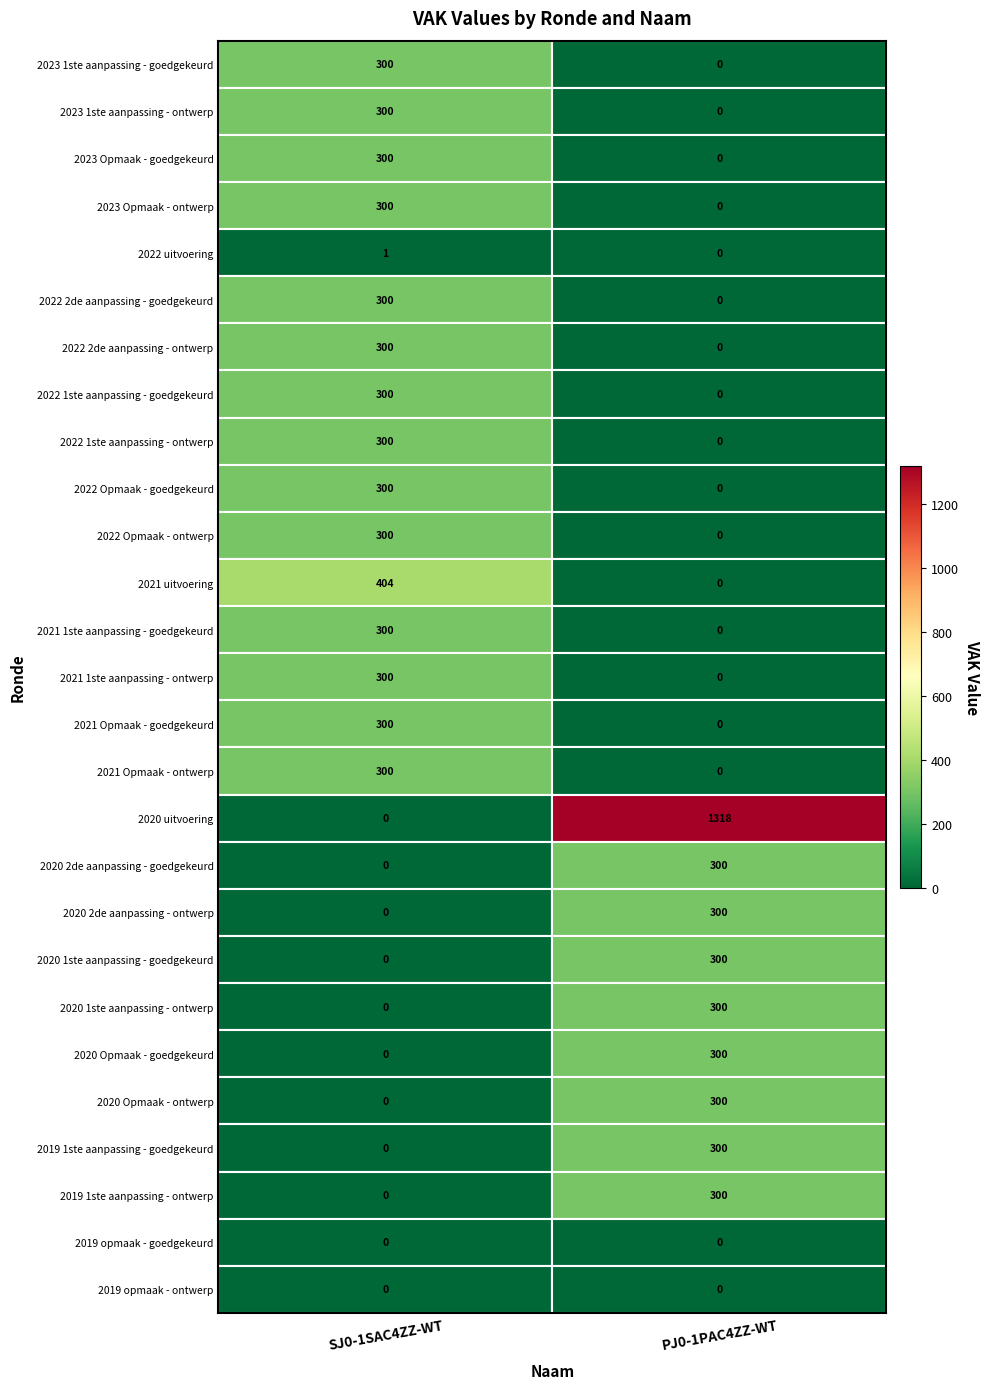

Which label corresponds to the largest value in the chart?

PJ0-1PAC4ZZ-WT